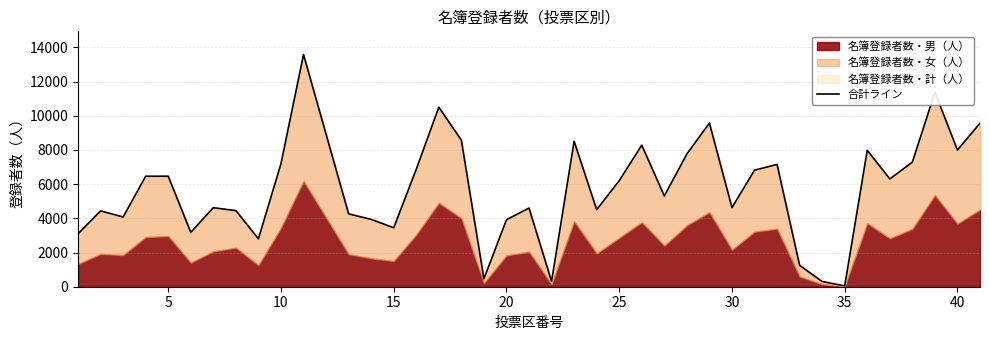

What is the sum of all values?

228167